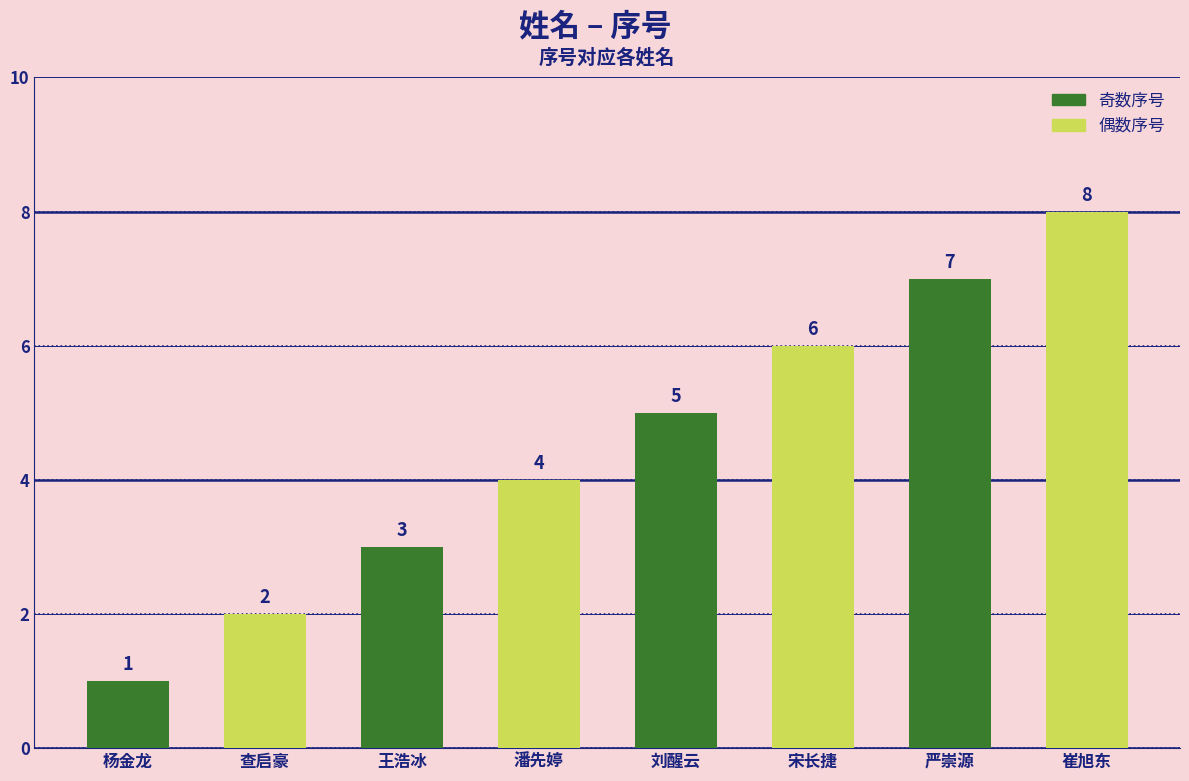

Count the number of categories in the chart.

8